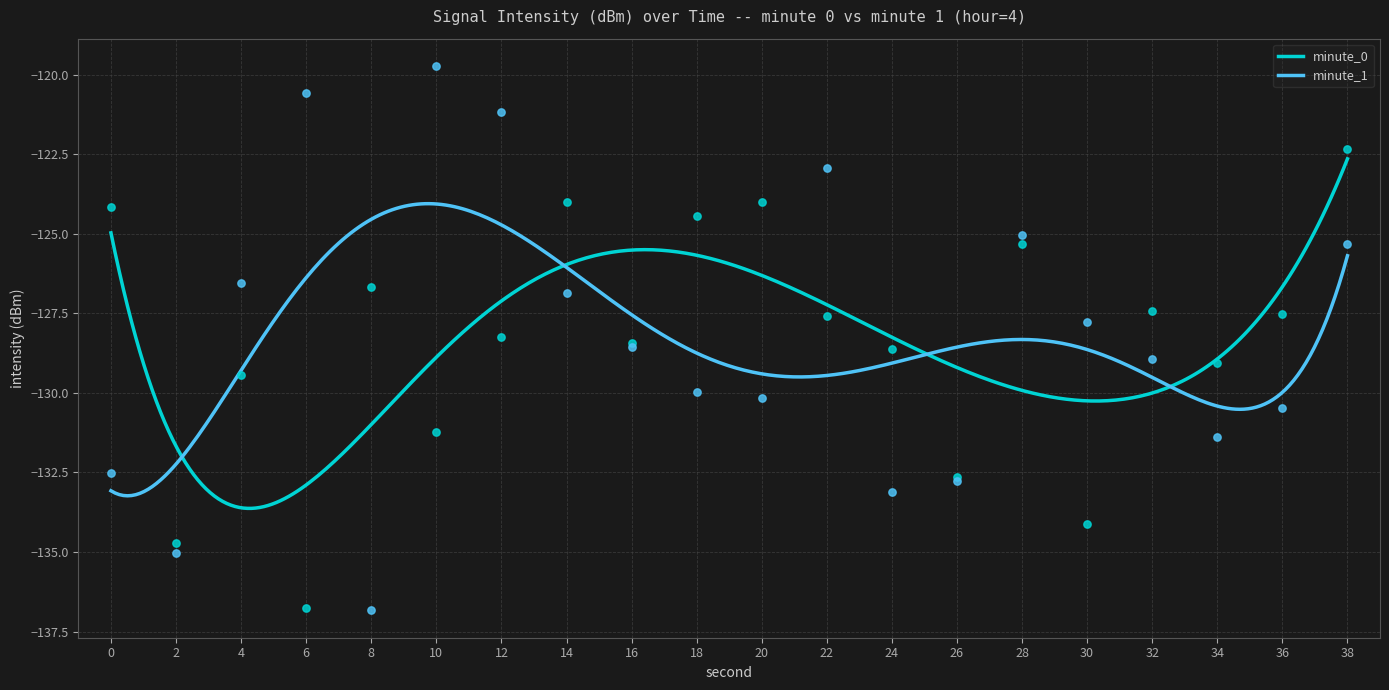

Which series has the largest total across all categories?

minute_1